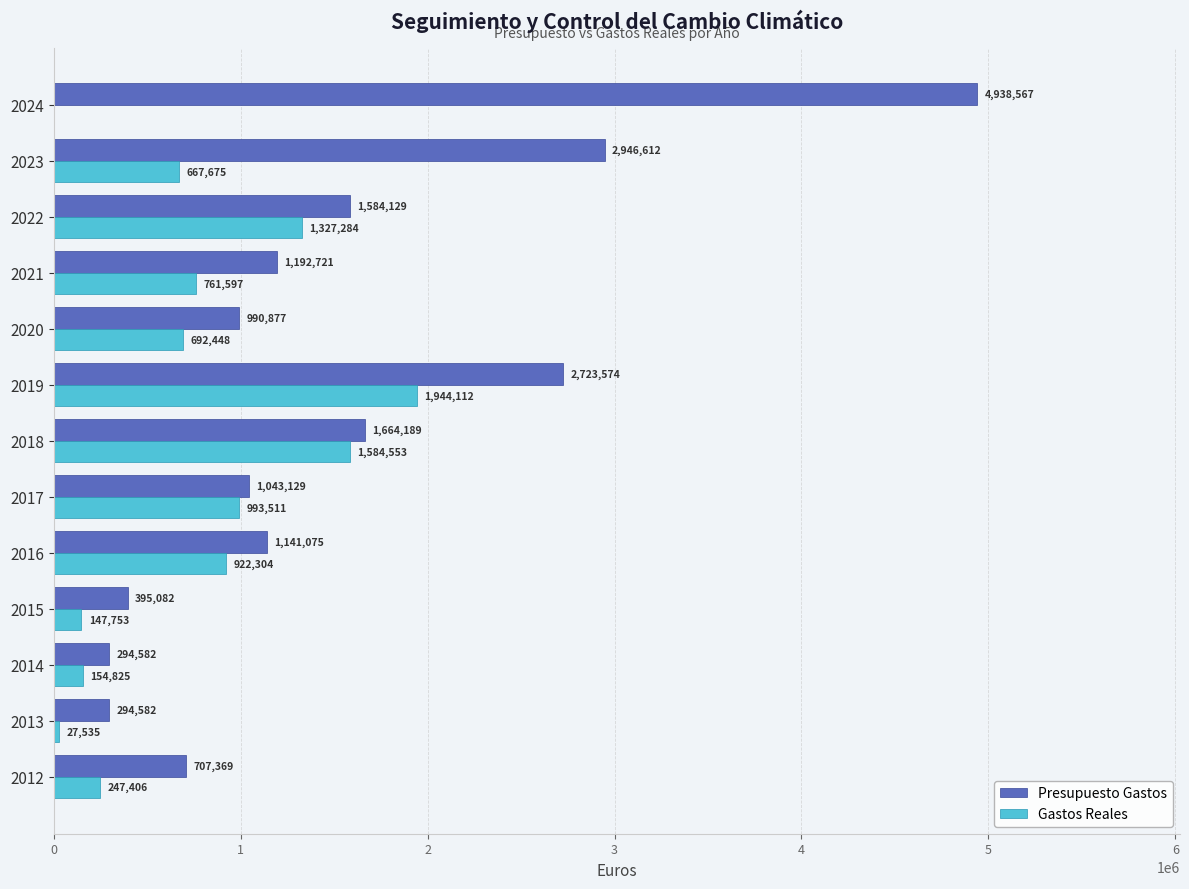

At which category is the sum across all series the highest?

2024